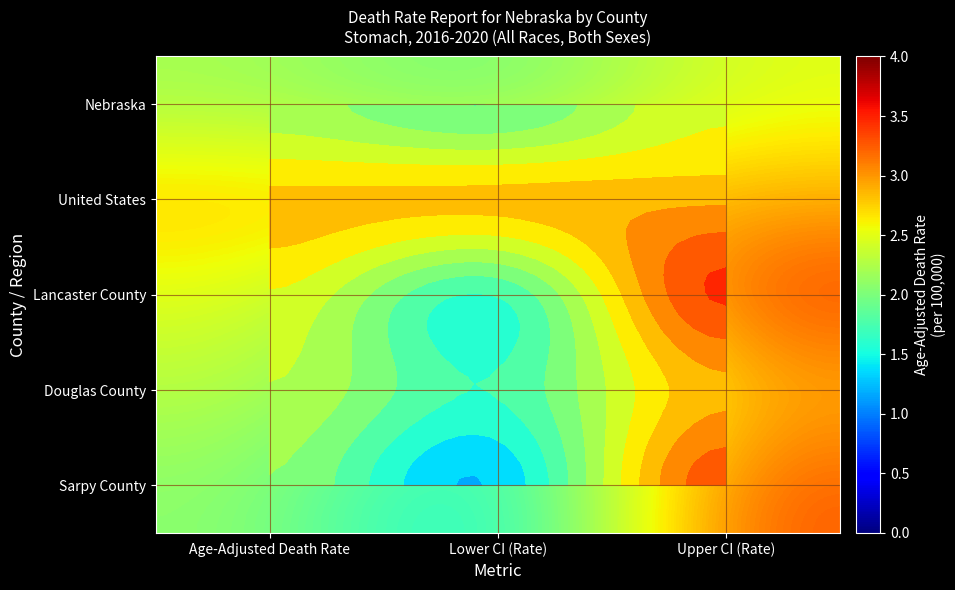

What is the smallest value displayed?

1.3